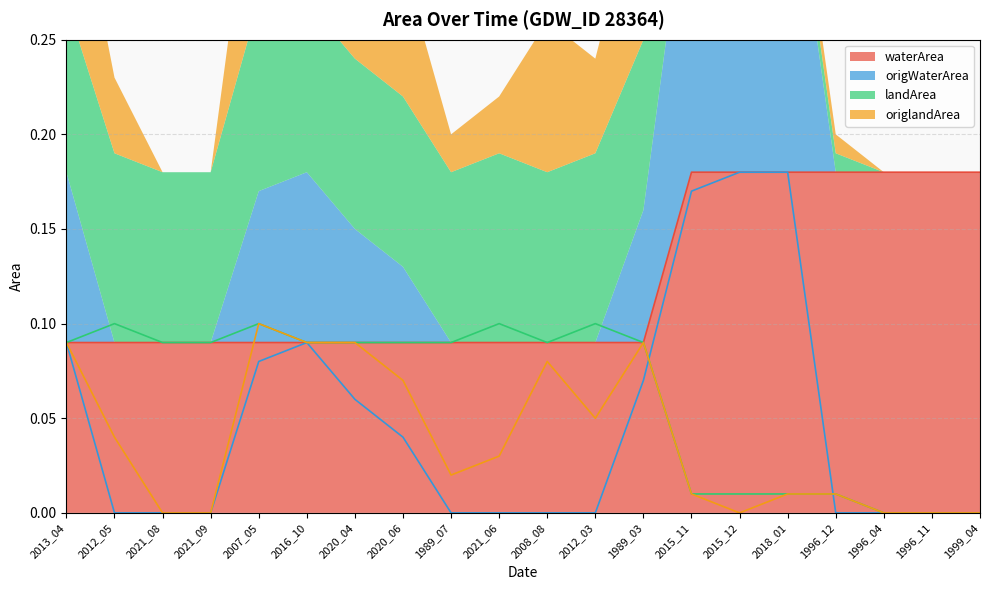

What is the label of the 12th point from the right?

1989_07